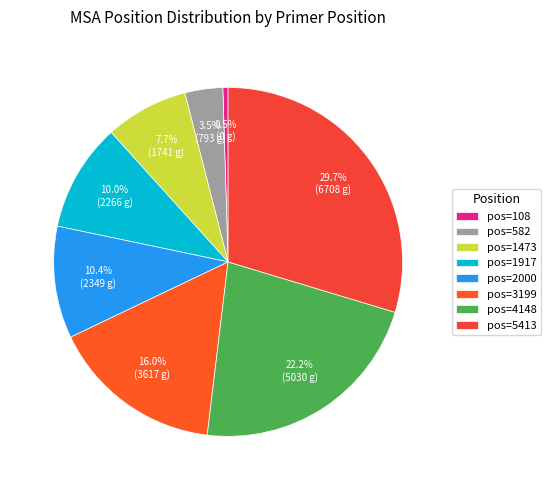

How many segments does this pie chart have?

8